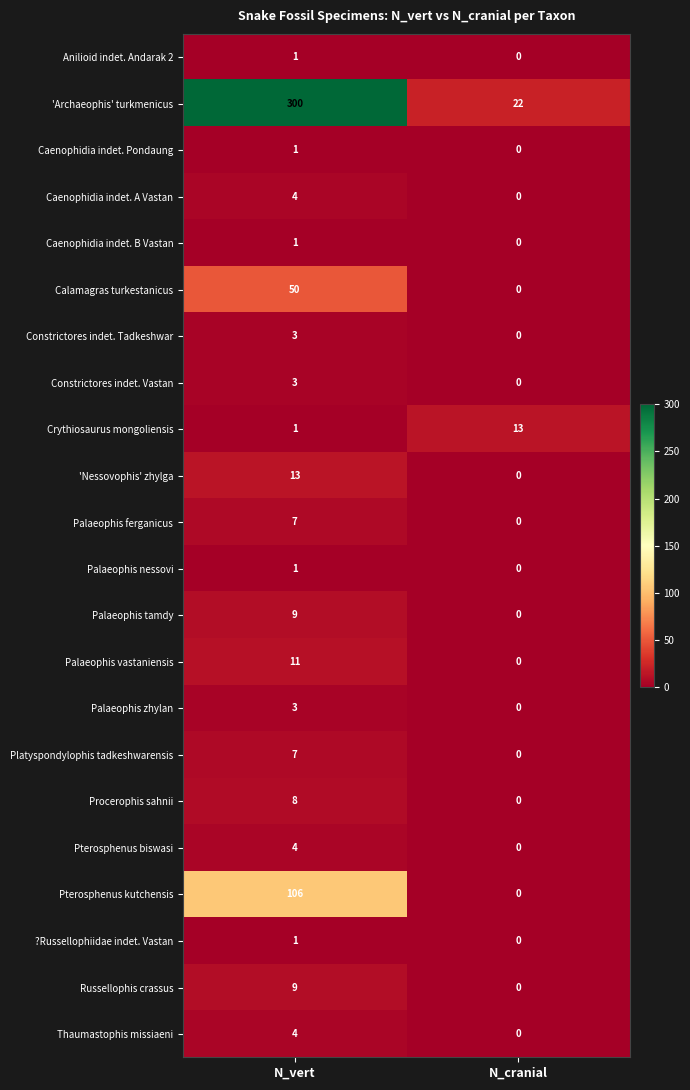

What is the difference between the highest and lowest values at N_cranial?

22